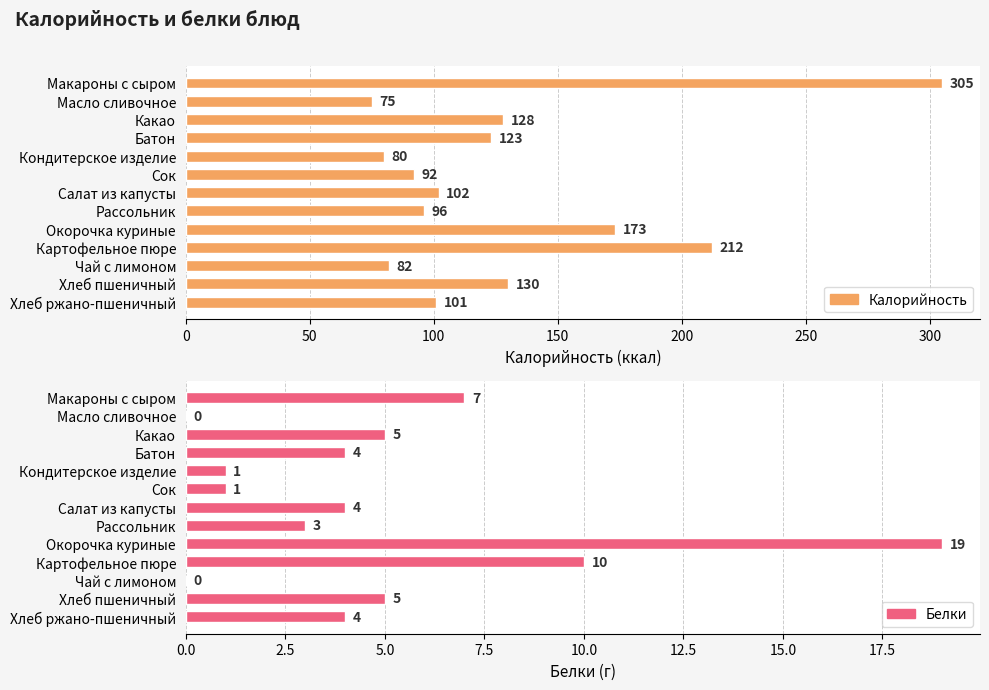

Which has a higher value, 200 or 350?

350